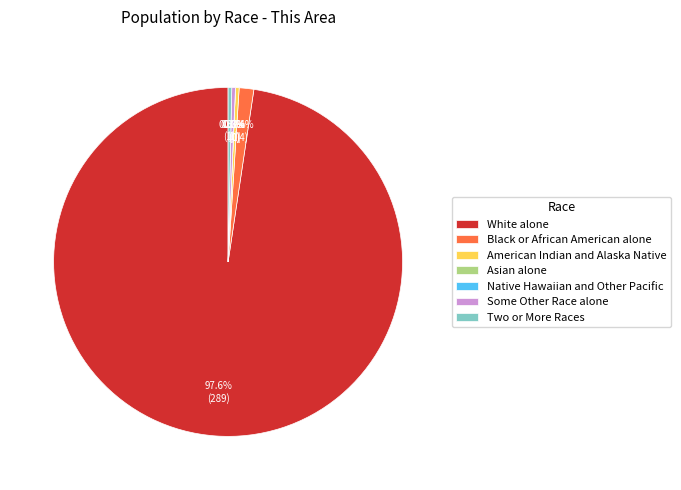

Which slice is the largest?

White alone